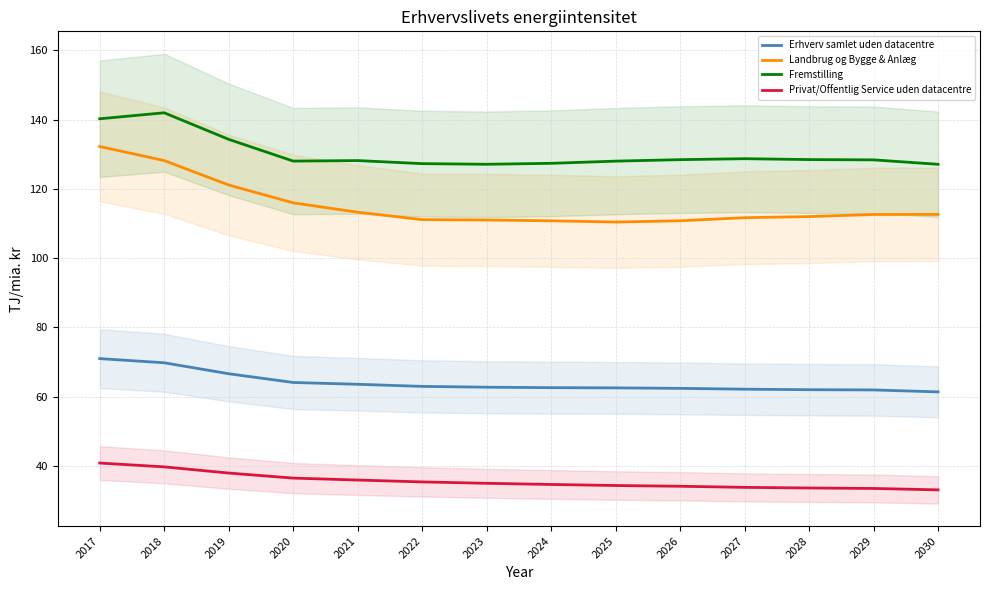

Rank the series by their maximum value, from lowest to highest.

Privat/Offentlig Service uden datacentre, Erhverv samlet uden datacentre, Landbrug og Bygge & Anlæg, Fremstilling